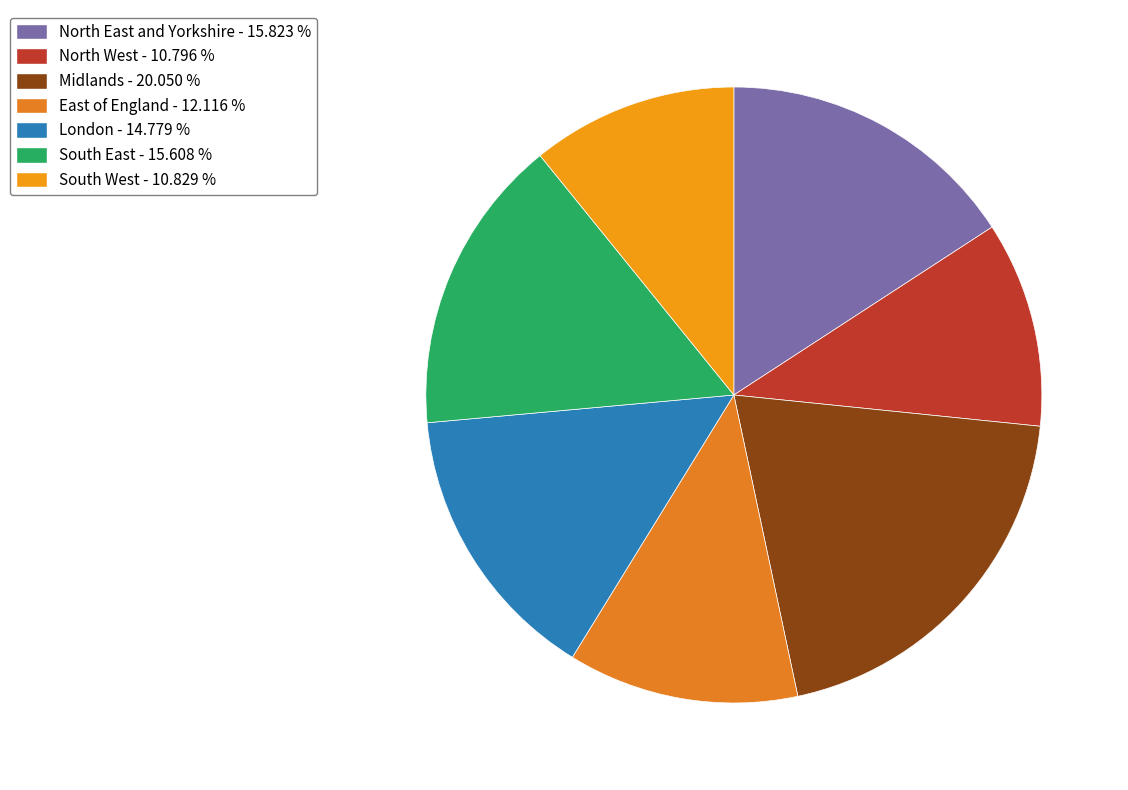

The East of England slice represents 12% of the pie. True or false?

True